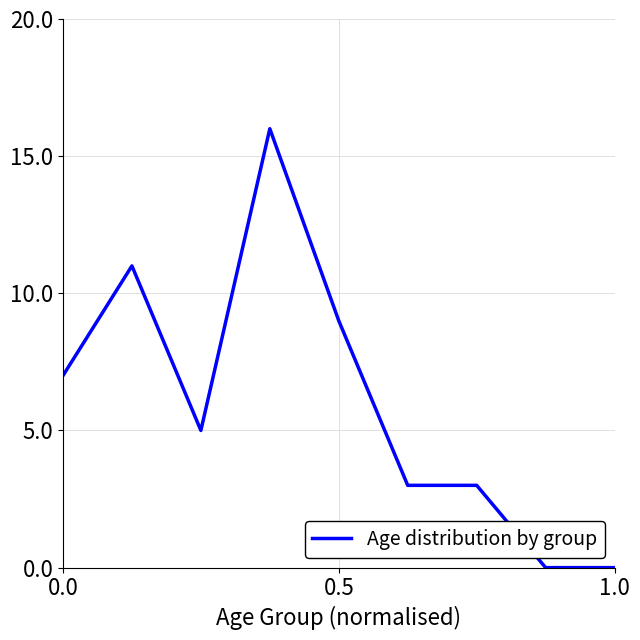

What is the difference between the second highest and second lowest values?

11